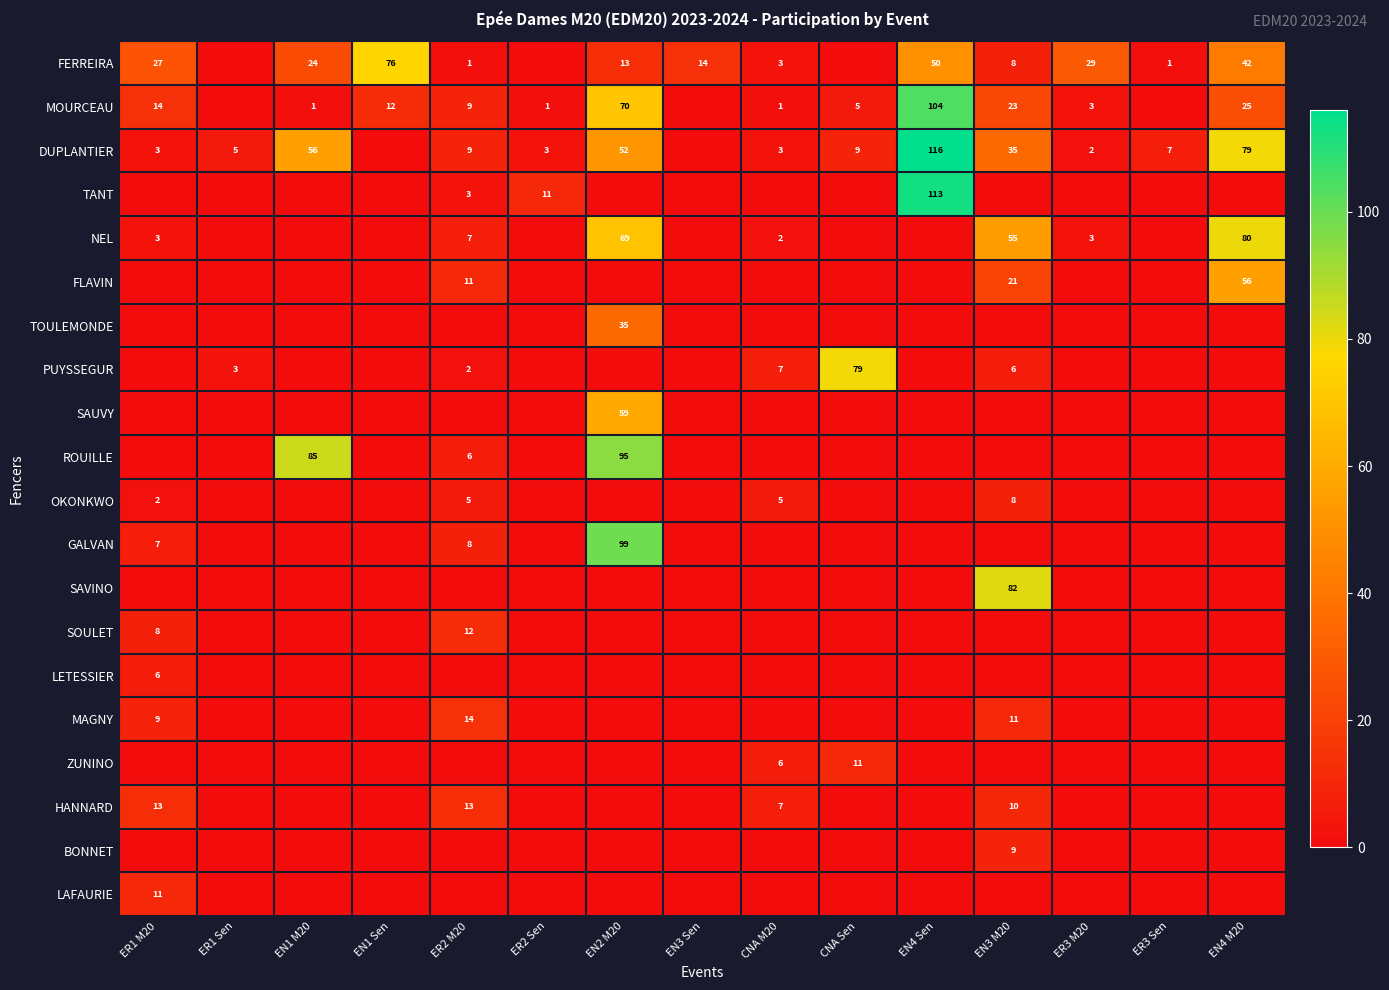

Is it true that FERREIRA equals 14 at EN3 Sen?

True